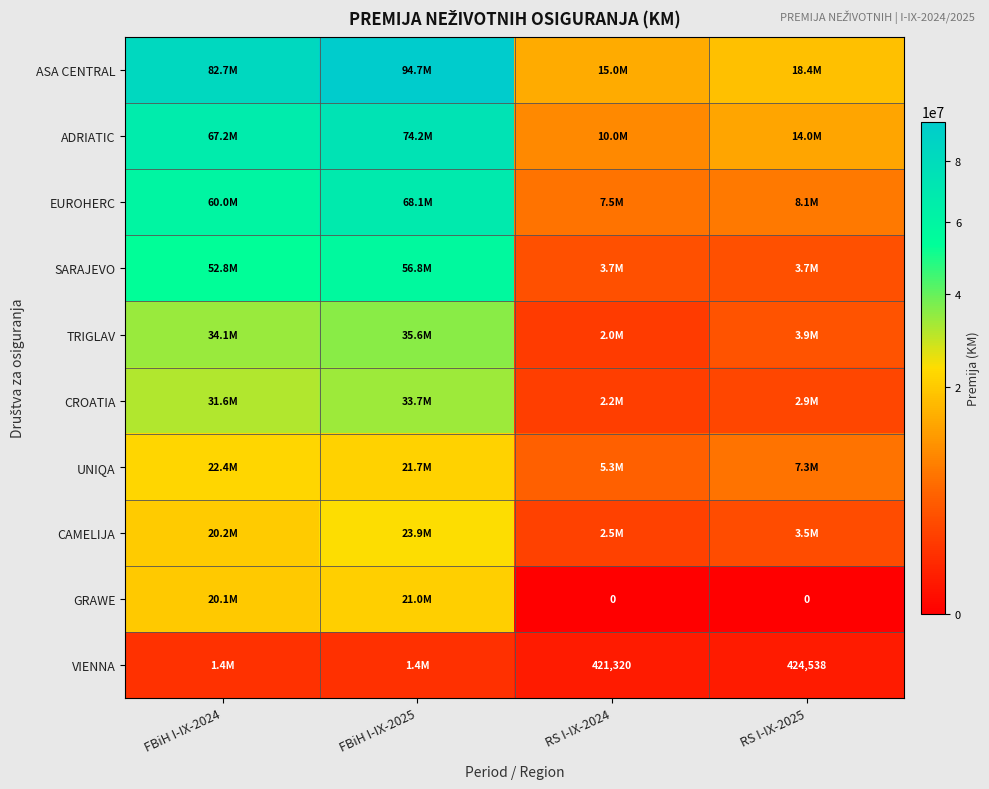

What value does the CROATIA series have at RS I-IX-2024, to the nearest 100?

2212100